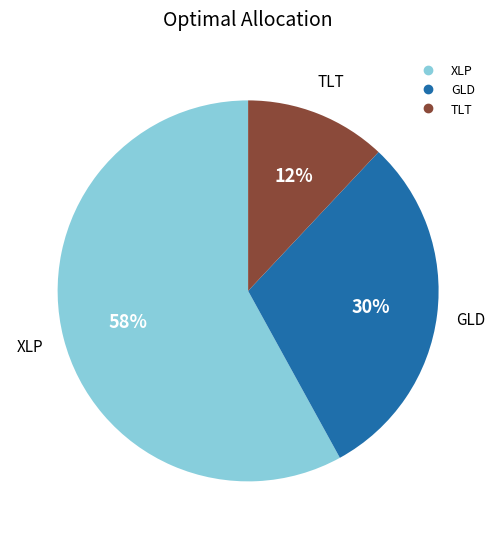

Is there any slice that represents more than half of the pie?

Yes